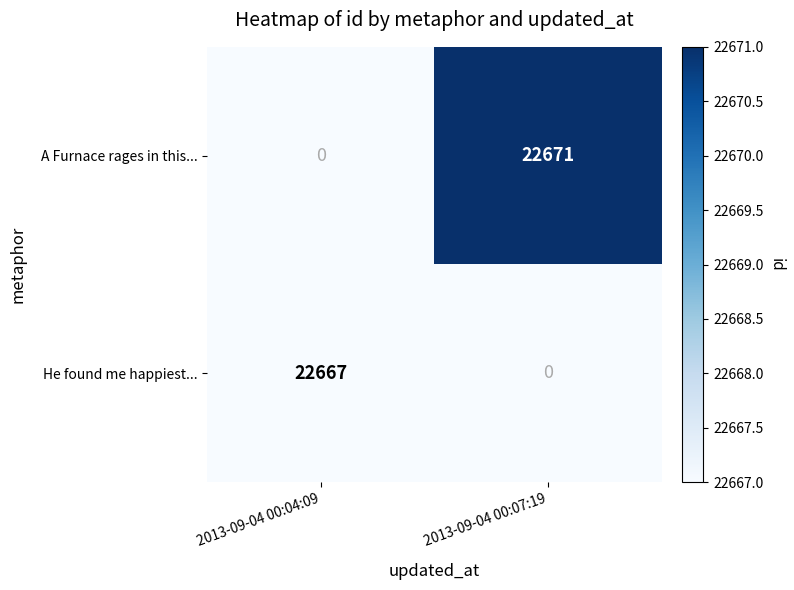

List the series in order of their peak value, highest first.

A Furnace rages in this..., He found me happiest...